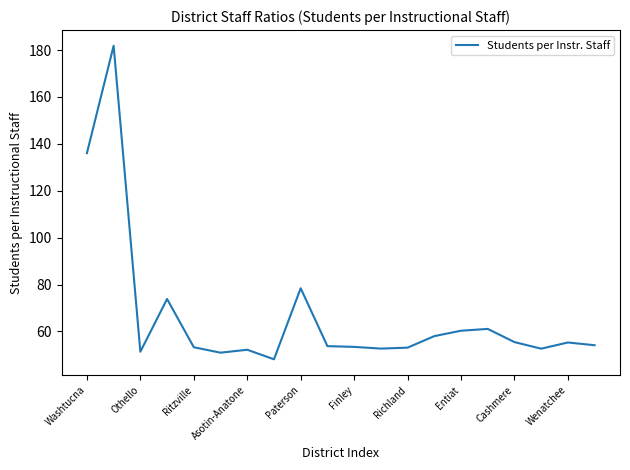

What is the greatest value displayed?

181.8